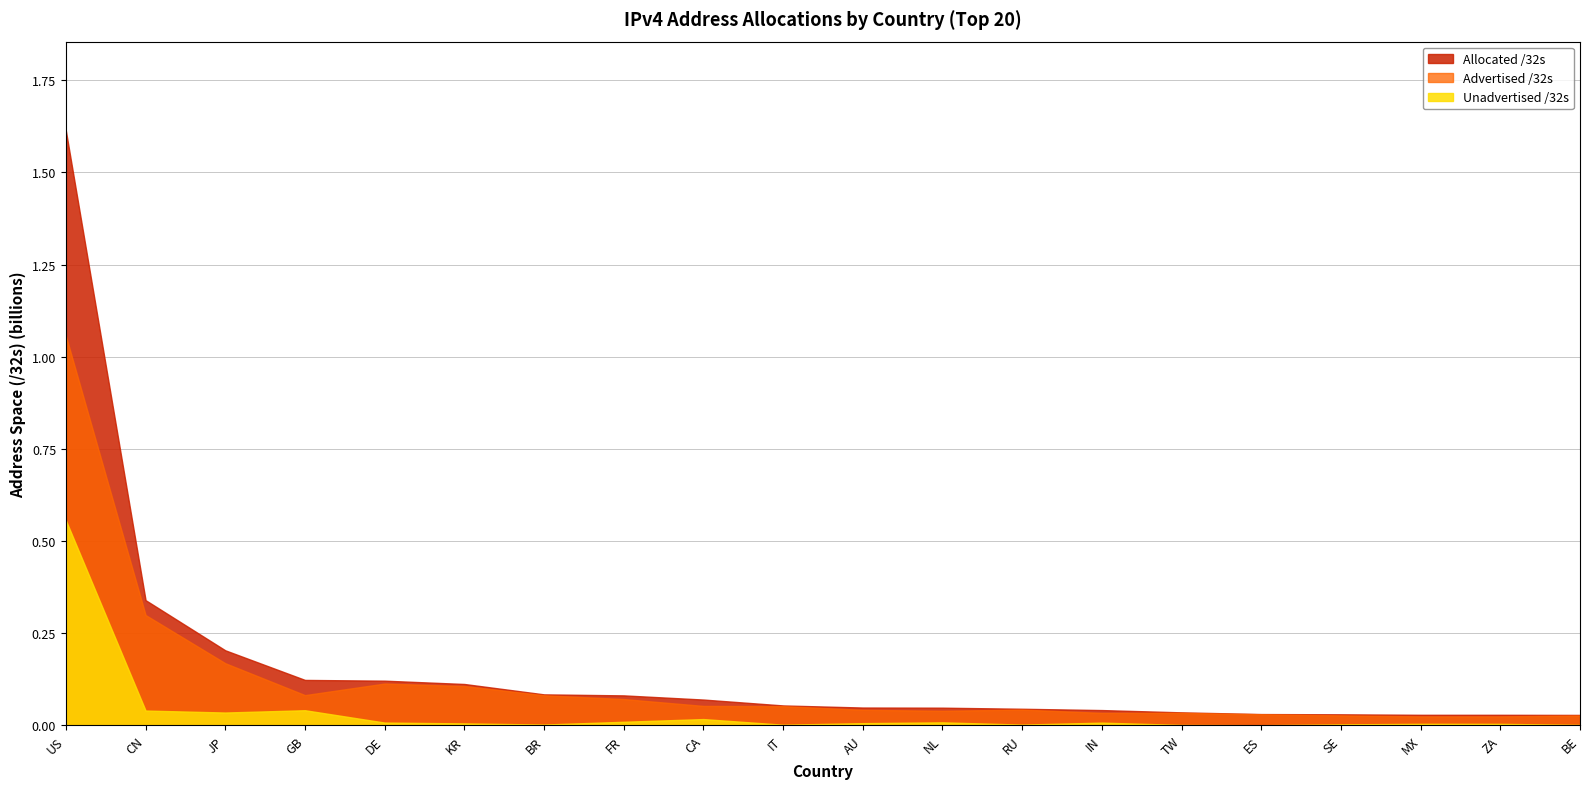

What is the label of the 19th point from the right?

CN